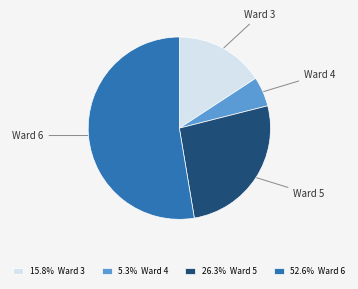

Combined, do 26.3% Ward 5 and 52.6% Ward 6 account for over 50%?

Yes